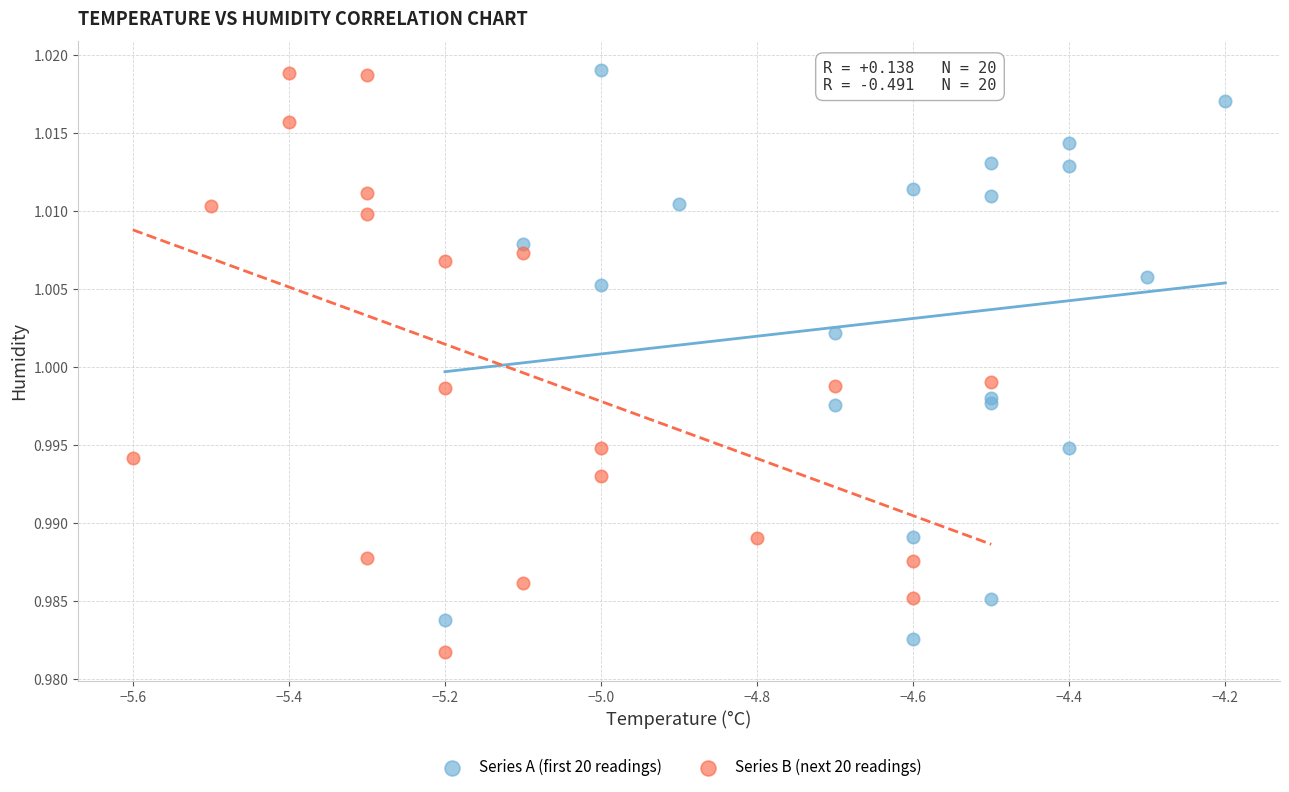

Which series contains the lowest Y value?

Series B (next 20 readings)